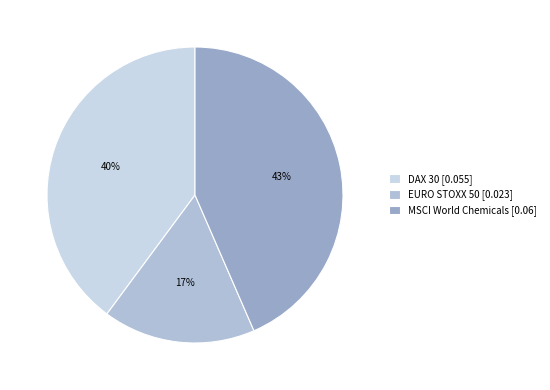

Which category has the biggest portion of the pie?

MSCI World Chemicals